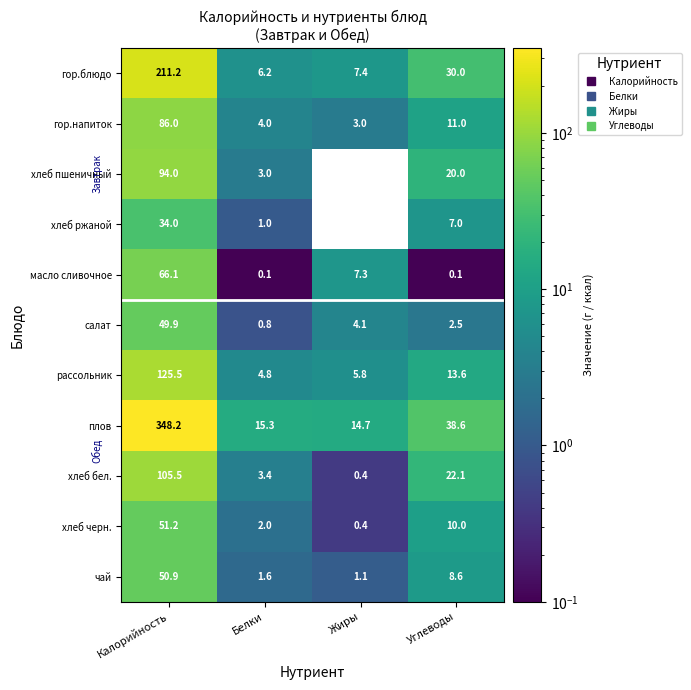

True or false: хлеб пшеничный has a value of 141.7 at Калорийность.

False